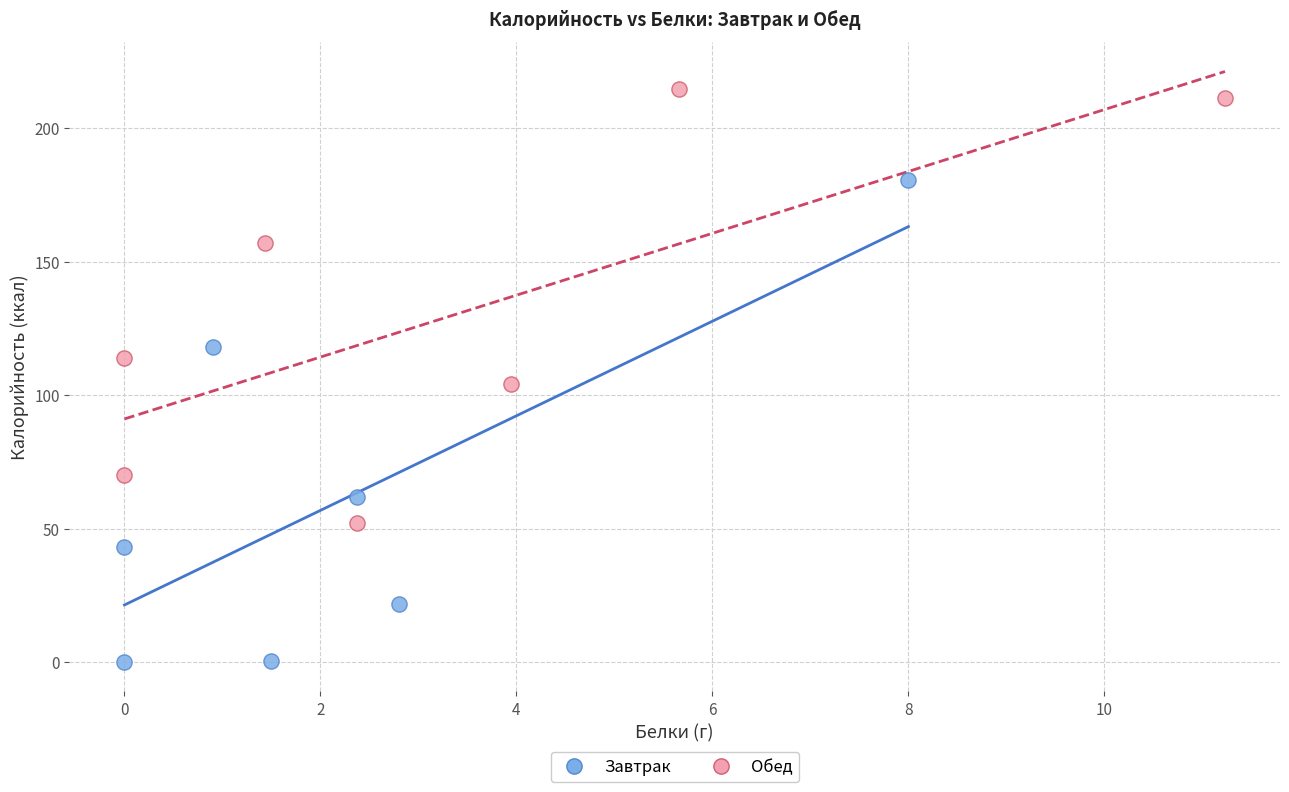

Which series contains the highest Y value?

Обед